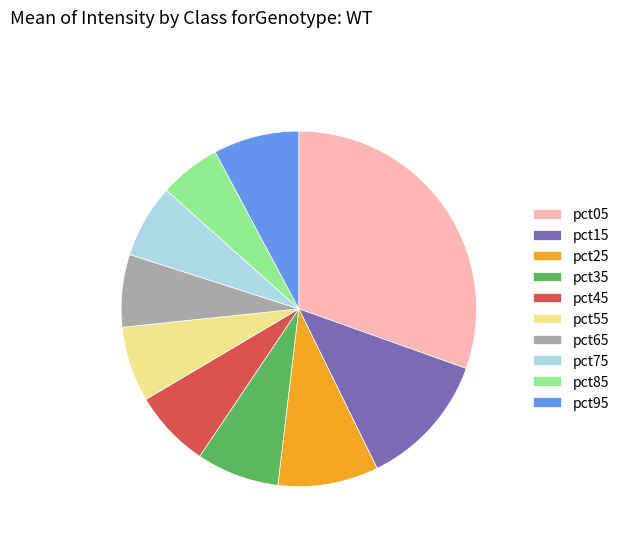

Is it true that pct15 is 1% of the pie?

False